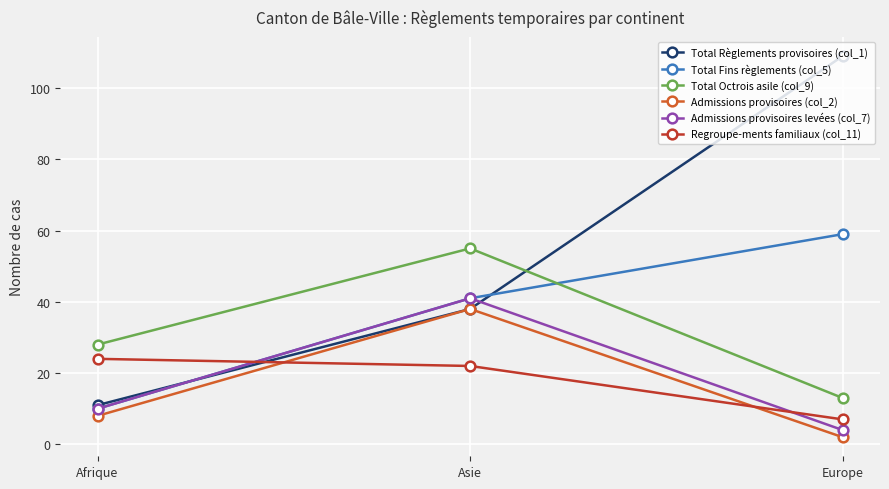

What position from the right is Asie?

2